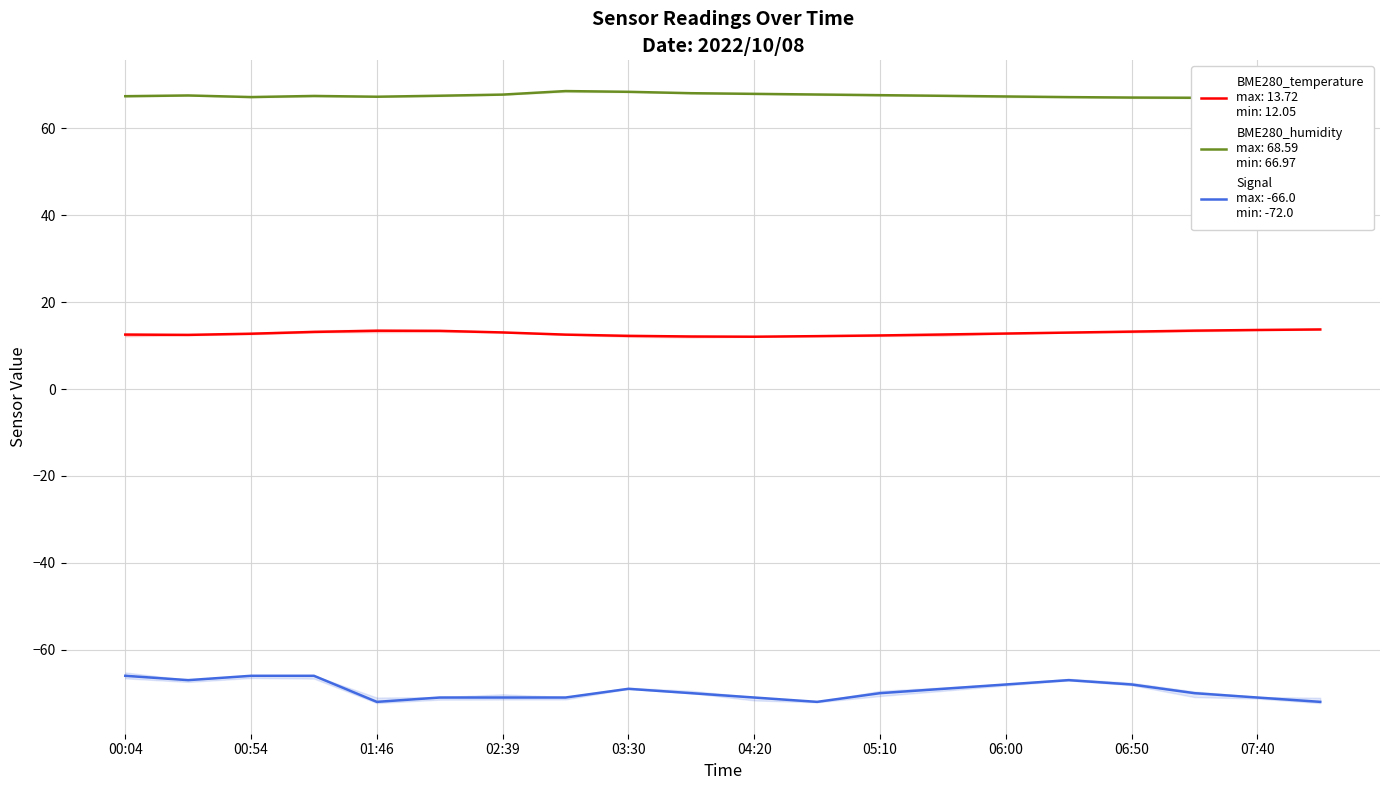

What is the label of the 9th point from the left?

03:30